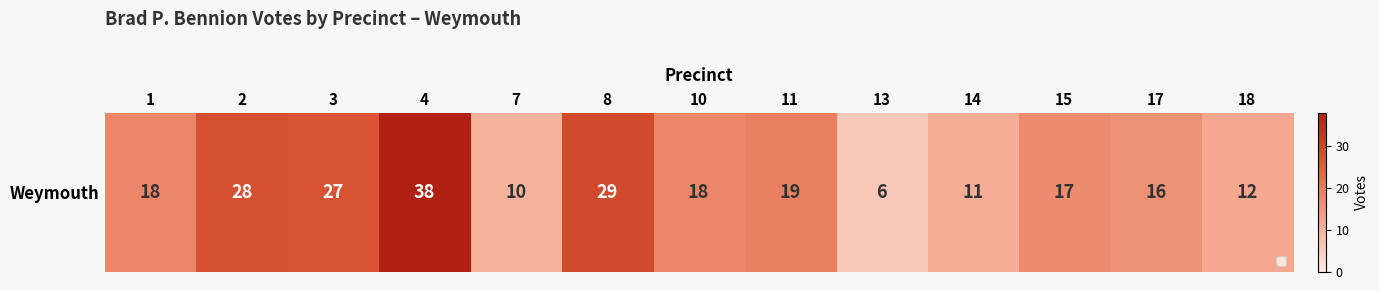

Reading left to right, what are all the values shown in this chart?

1=18	2=28	3=27	4=38	7=10	8=29	10=18	11=19	13=6	14=11	15=17	17=16	18=12